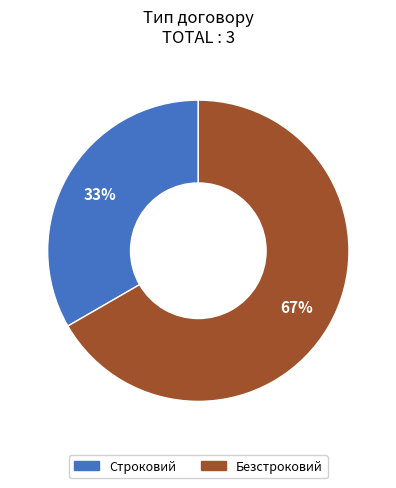

Do Безстроковий and Строковий together represent more than half of the pie?

Yes